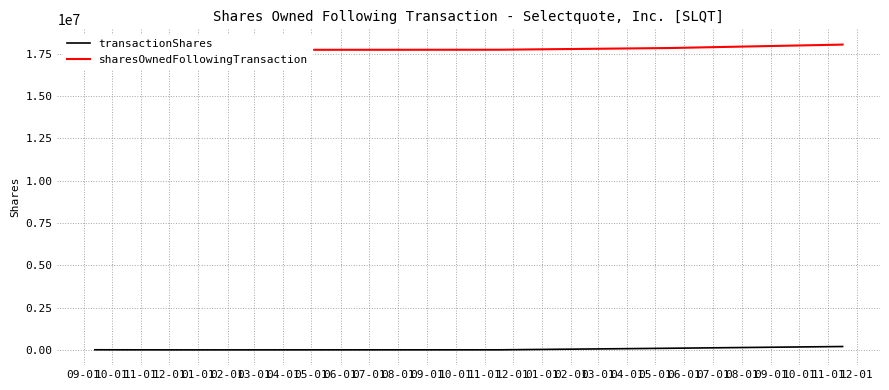

How many lines are shown in the chart?

2